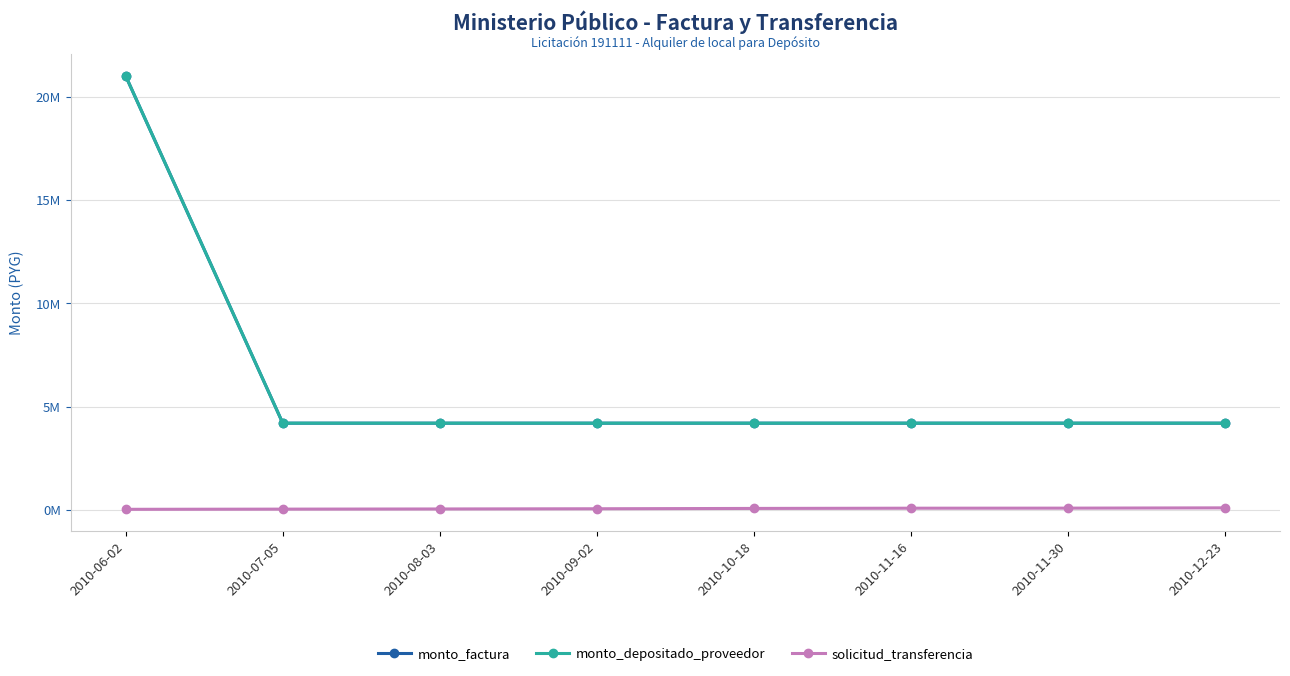

Which category has the lowest value across all series?

2010-06-02